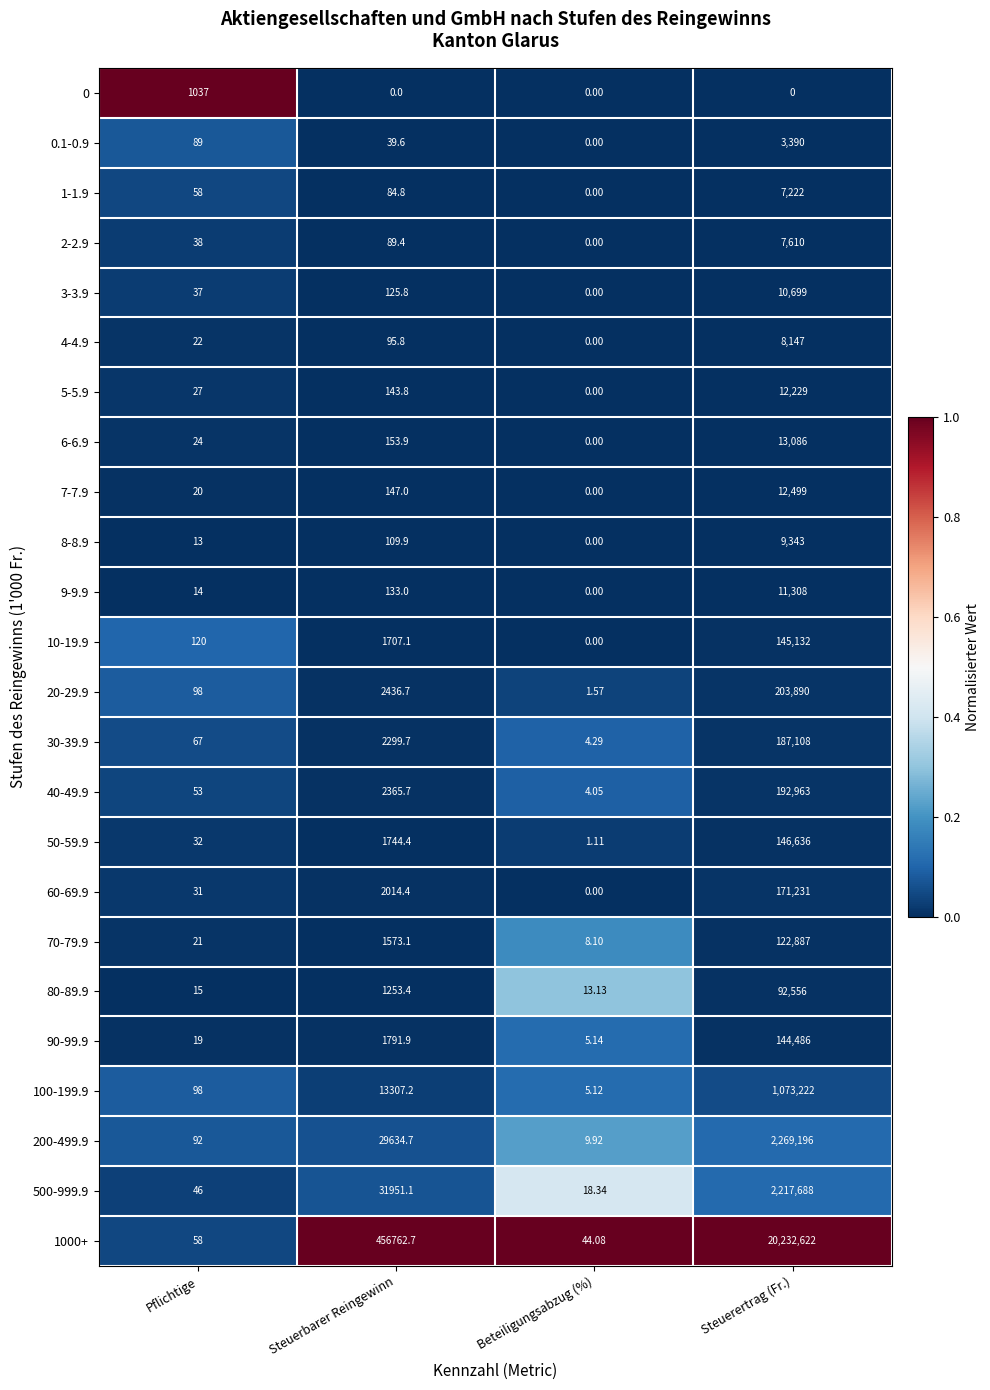

Count the number of data series in this chart.

24